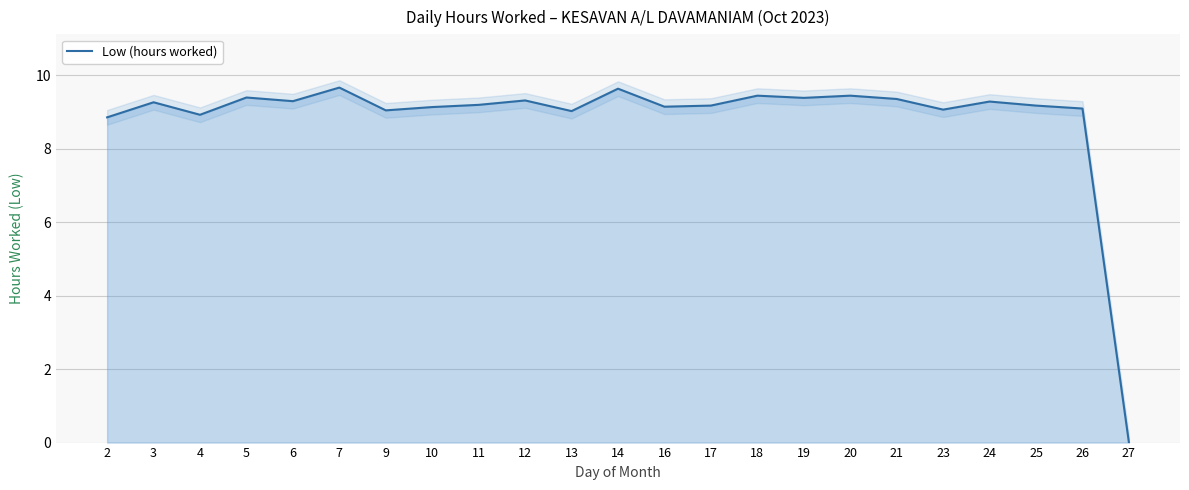

Rank the categories by value from lowest to highest.

27, 2, 4, 13, 9, 23, 26, 10, 16, 17, 25, 11, 3, 24, 6, 12, 21, 19, 5, 18, 20, 14, 7